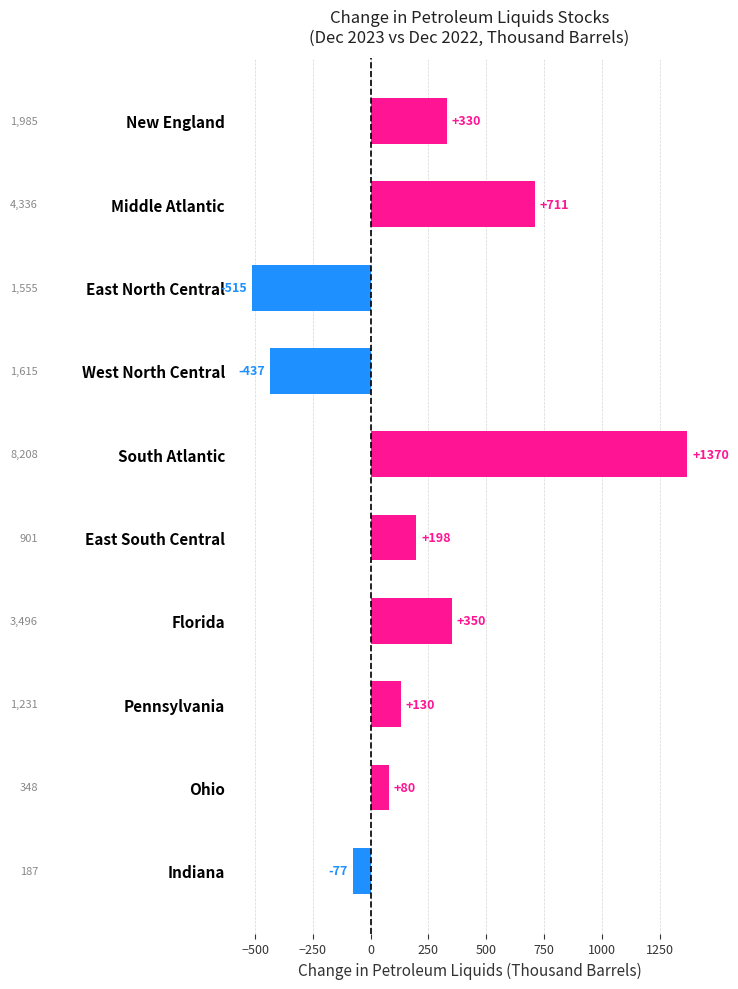

The chart shows a value of 130 at Pennsylvania. True or false?

True